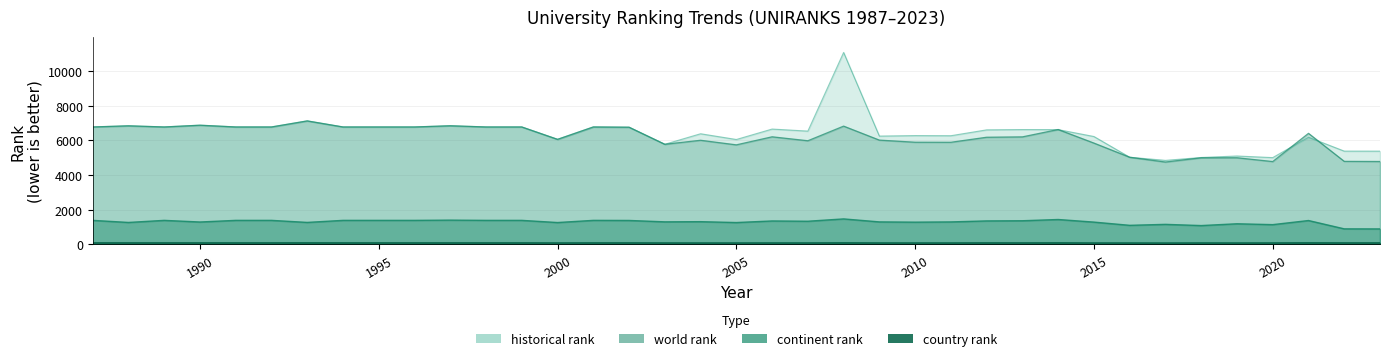

Reading left to right, transcribe all the data shown in this chart.

world rank: 1987=6775	1988=6841	1989=6775	1990=6876	1991=6775	1992=6775	1993=7124	1994=6775	1995=6775	1996=6775	1997=6844	1998=6775	1999=6775	2000=6061	2001=6775	2002=6761	2003=5776	2004=6007	2005=5743	2006=6207	2007=5980	2008=6823	2009=6016	2010=5895	2011=5892	2012=6182	2013=6203	2014=6627	2015=5845	2016=5028	2017=4752	2018=4997	2019=4999	2020=4780	2021=6406	2022=4791	2023=4784
continent rank: 1987=1388	1988=1268	1989=1388	1990=1294	1991=1388	1992=1388	1993=1270	1994=1388	1995=1388	1996=1388	1997=1402	1998=1388	1999=1388	2000=1263	2001=1388	2002=1383	2003=1303	2004=1313	2005=1263	2006=1354	2007=1338	2008=1472	2009=1300	2010=1285	2011=1299	2012=1357	2013=1366	2014=1438	2015=1288	2016=1102	2017=1158	2018=1088	2019=1192	2020=1142	2021=1379	2022=899	2023=895
country rank: 1987=87	1988=87	1989=87	1990=87	1991=87	1992=87	1993=89	1994=87	1995=87	1996=87	1997=87	1998=87	1999=87	2000=82	2001=87	2002=87	2003=82	2004=81	2005=81	2006=83	2007=83	2008=90	2009=83	2010=82	2011=82	2012=87	2013=85	2014=89	2015=81	2016=81	2017=78	2018=83	2019=81	2020=83	2021=90	2022=86	2023=86
historical rank: 1987=6775	1988=6841	1989=6775	1990=6876	1991=6775	1992=6775	1993=7124	1994=6775	1995=6775	1996=6775	1997=6844	1998=6775	1999=6775	2000=6061	2001=6775	2002=6761	2003=5776	2004=6382	2005=6051	2006=6653	2007=6535	2008=11072	2009=6247	2010=6276	2011=6269	2012=6607	2013=6624	2014=6621	2015=6223	2016=5028	2017=4847	2018=5013	2019=5099	2020=5006	2021=6181	2022=5381	2023=5379